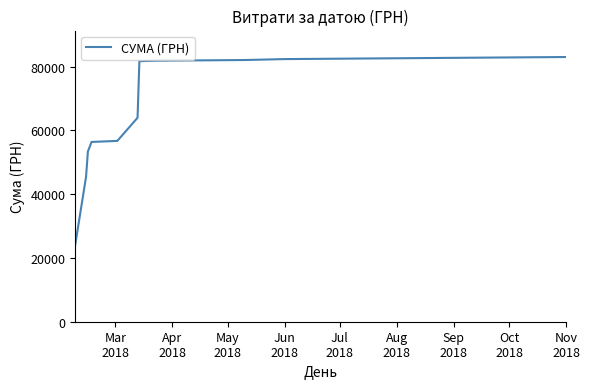

What is the minimum value shown in the chart?

23722.9